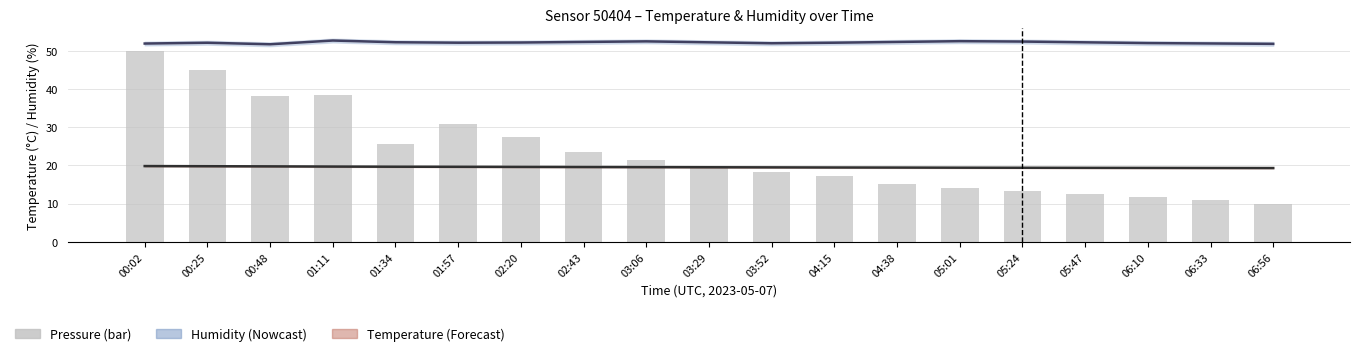

How many groups of bars are there?

19